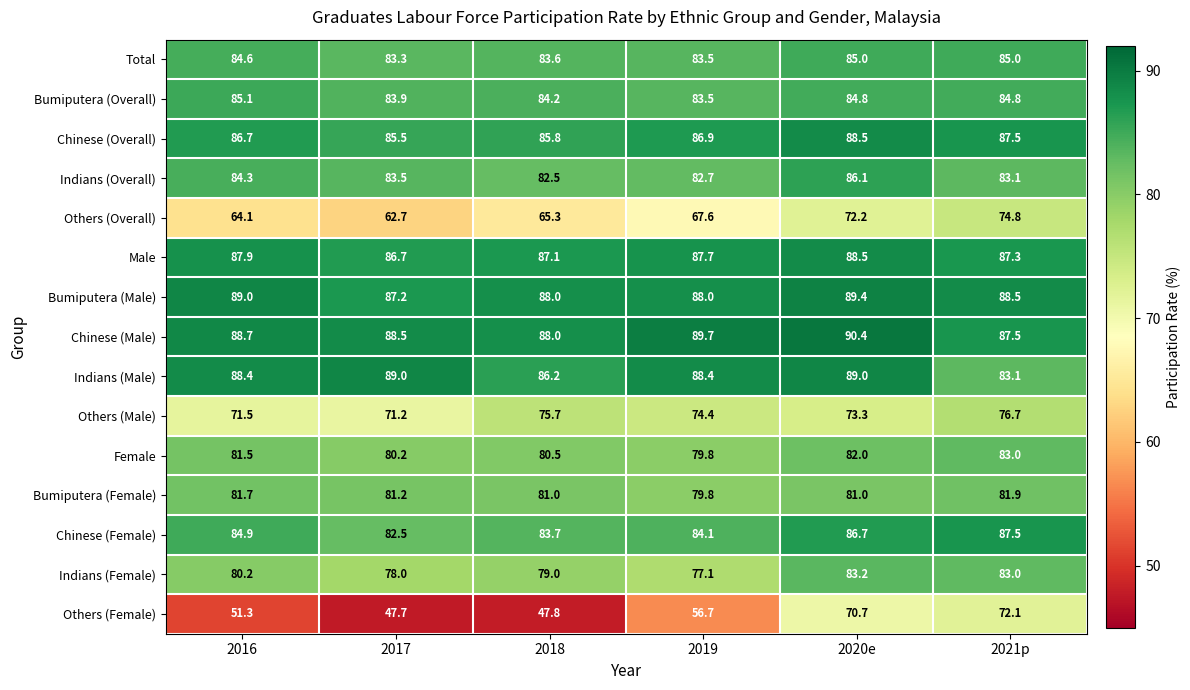

Which series changed the most between 2019 and 2020e?

Others (Female)